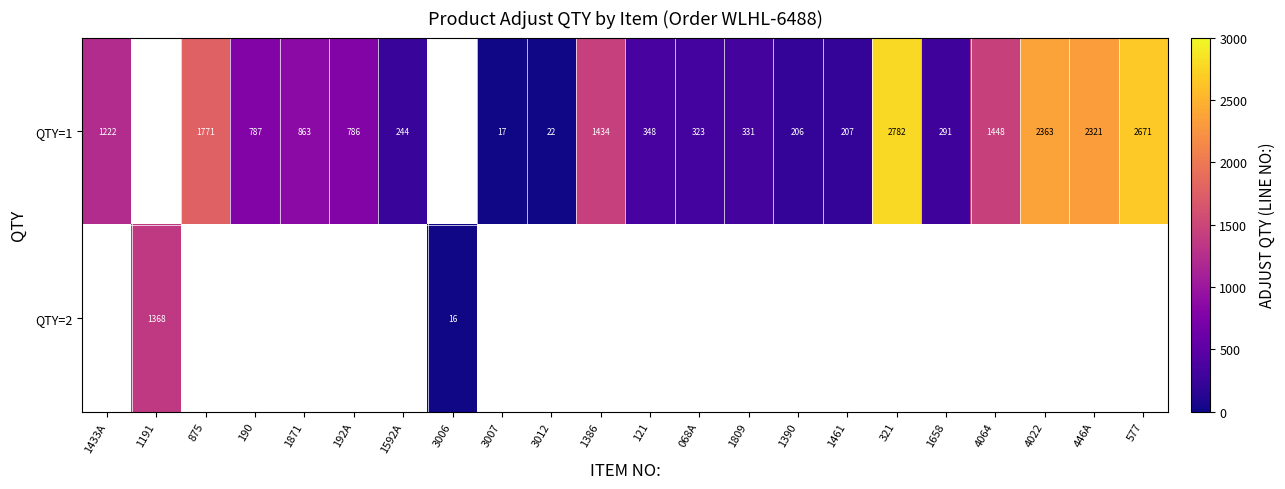

Is it true that QTY=1 equals 30 at 3012?

False